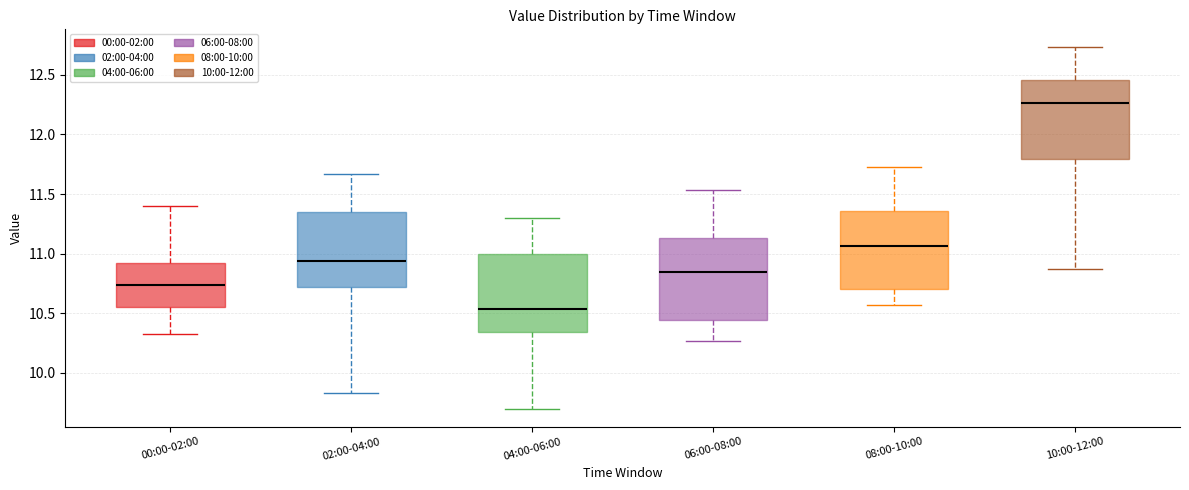

Which box has the lowest median line?

04:00-06:00